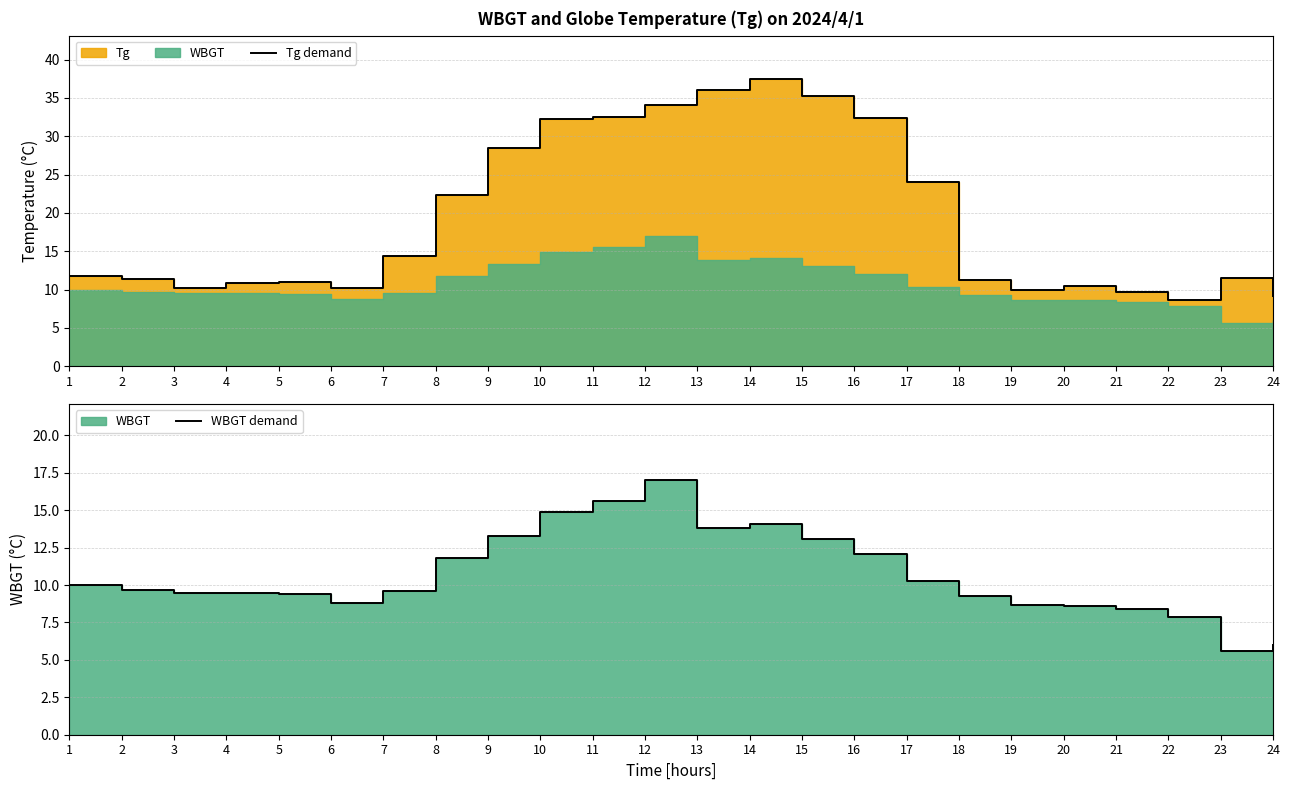

What is the total value across all series at 22?

16.6